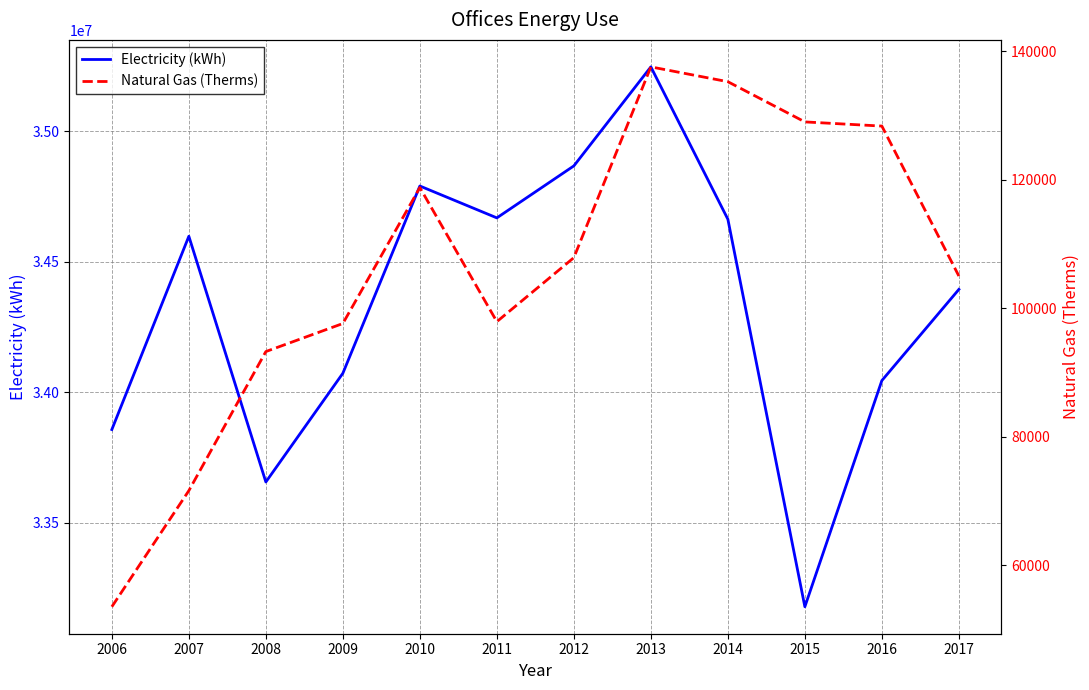

List the series in order of their overall mean, highest first.

Electricity (kWh), Natural Gas (Therms)